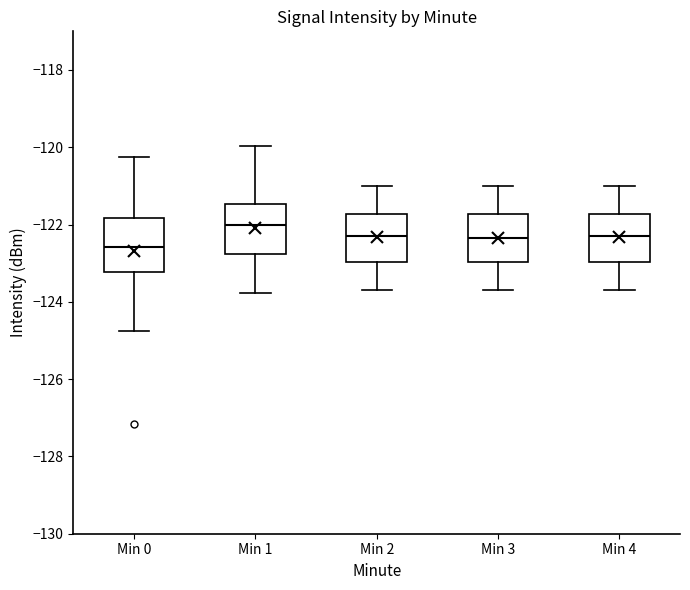

Where does the median line of the box for Min 2 sit on the y-axis? The values are not printed on the chart, so give them approximately, as read against the axis.

-122.2